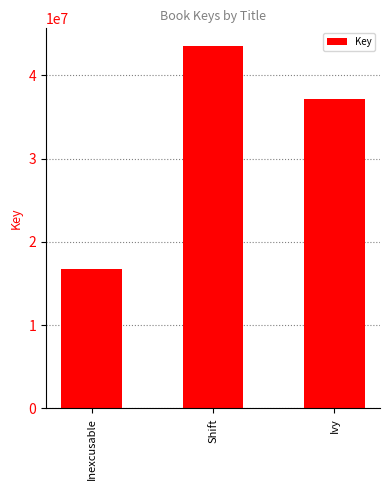

What is the greatest value displayed?

43468232